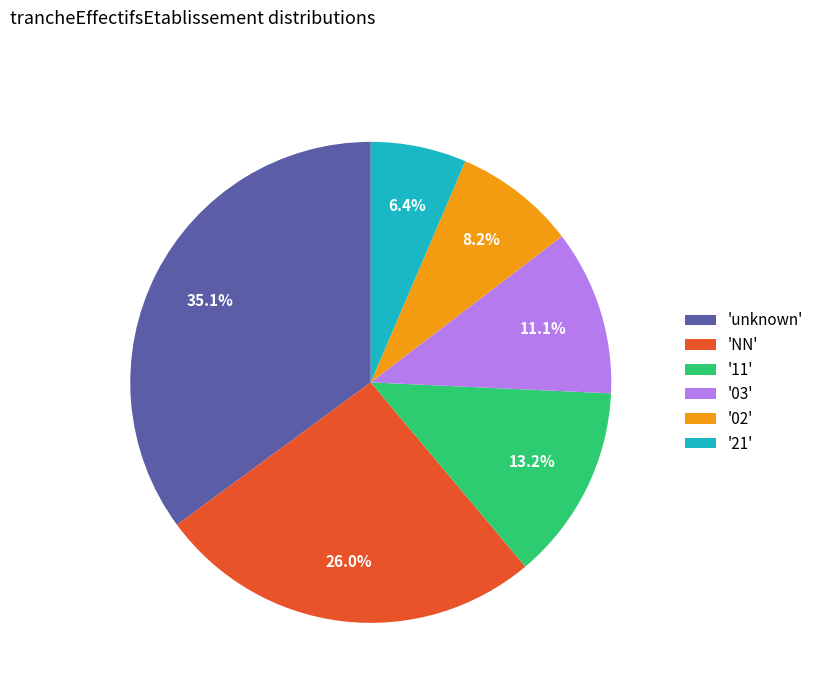

Which has a higher value, 'unknown' or '02'?

'unknown'